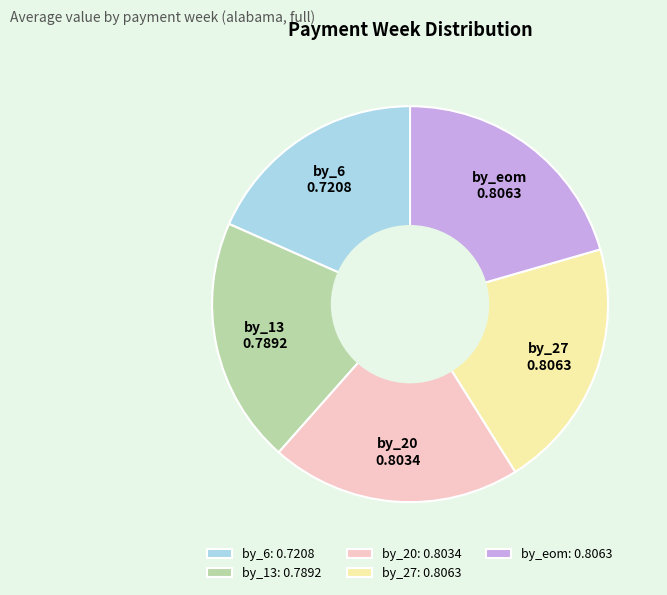

Does any single category account for the majority?

No